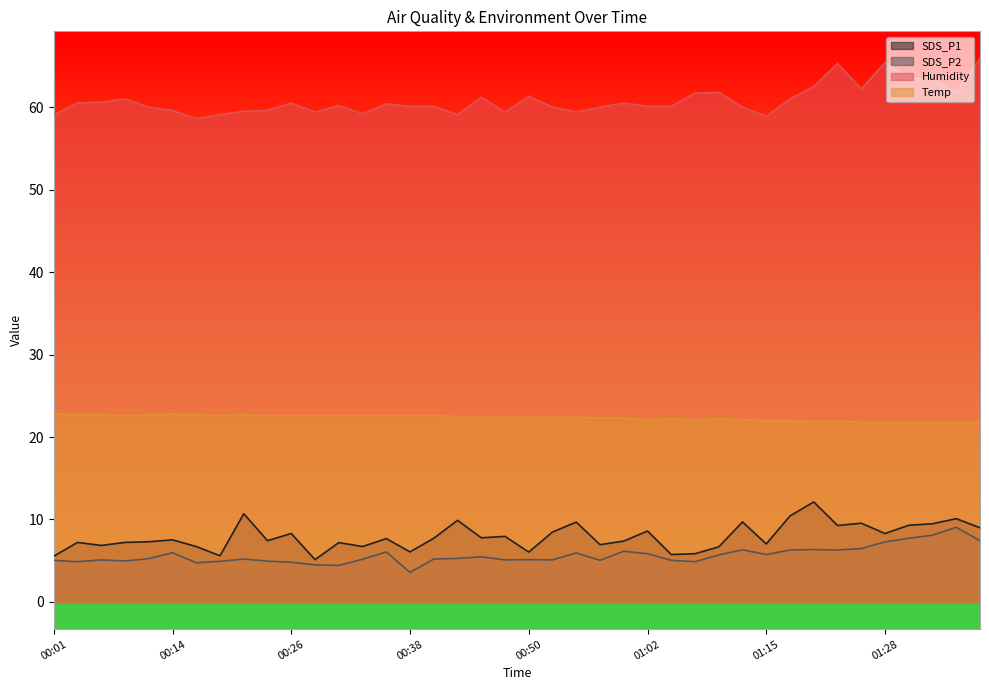

True or false: SDS_P1 and Humidity cross at least once.

False